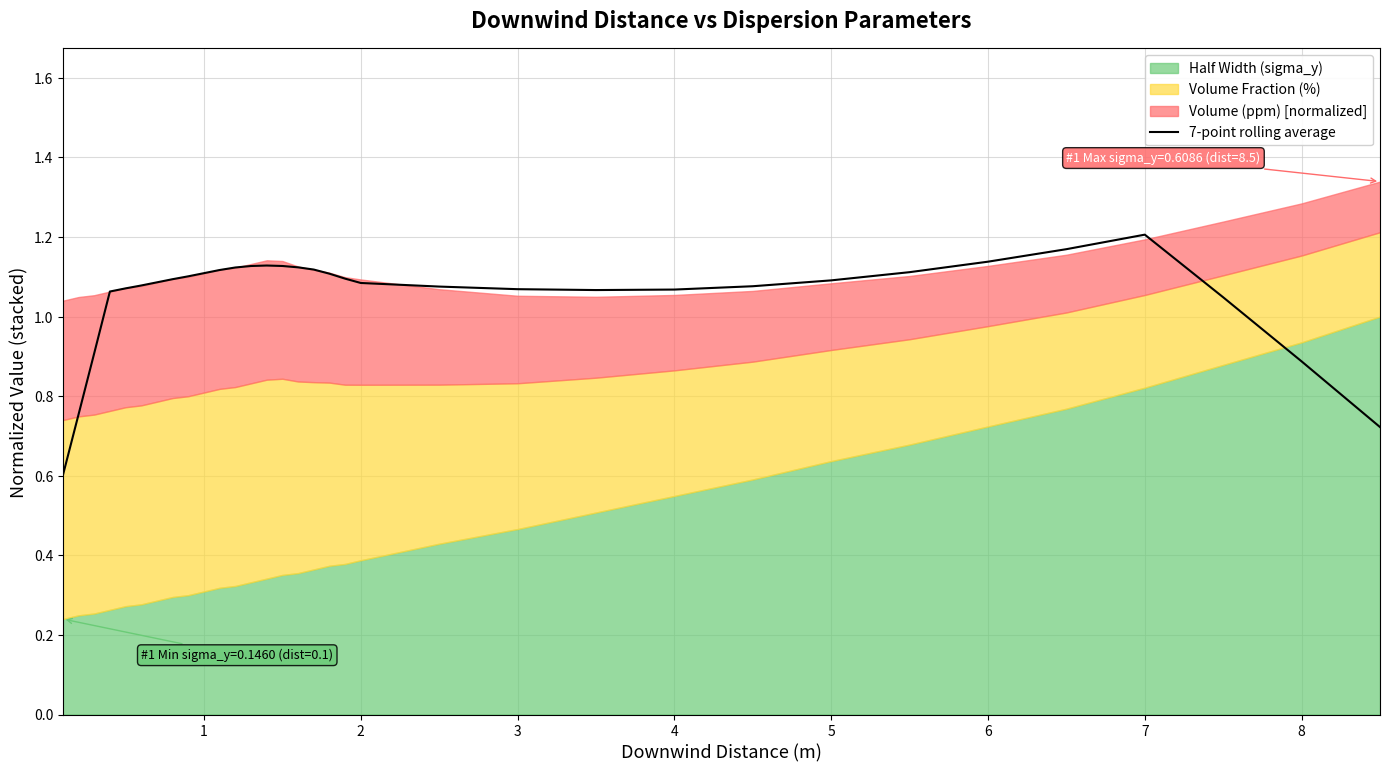

What is the maximum value shown in the chart?

1.2